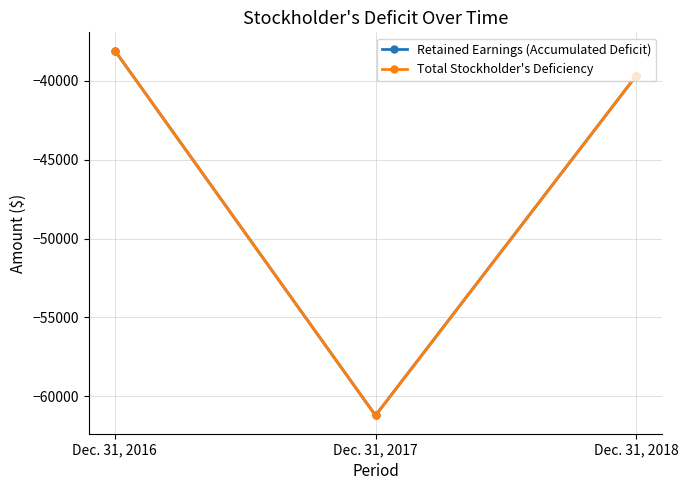

What is the value of the Retained Earnings (Accumulated Deficit) point at the 3rd from the left?

-39666